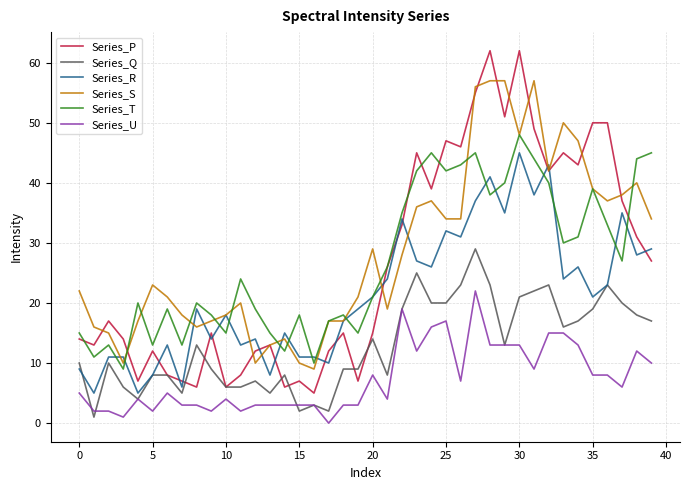

What is the average value of the Series_S series?

29